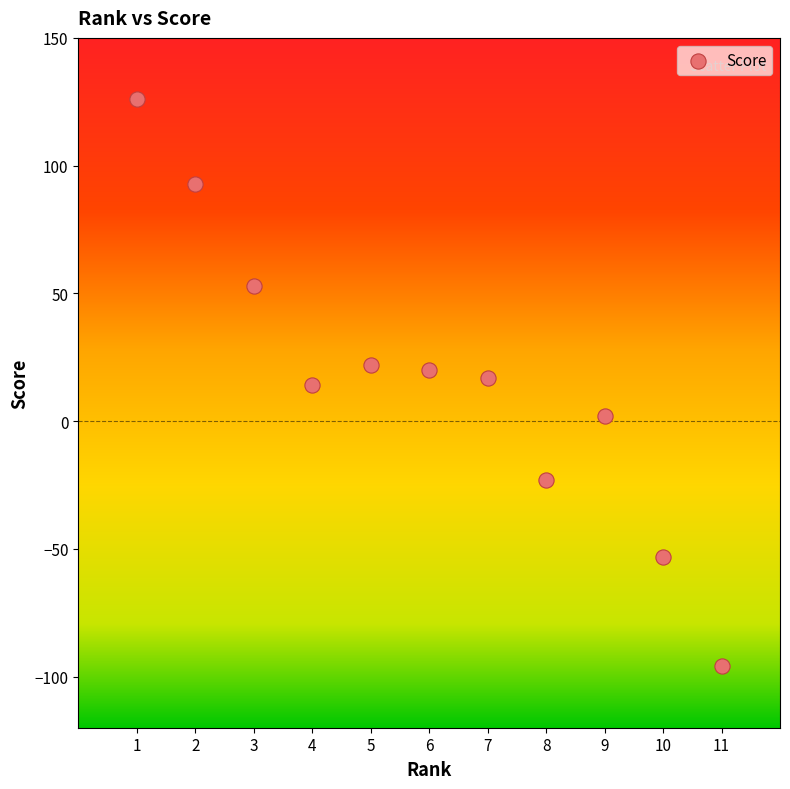

What is the range of Y values (max minus min)?

222